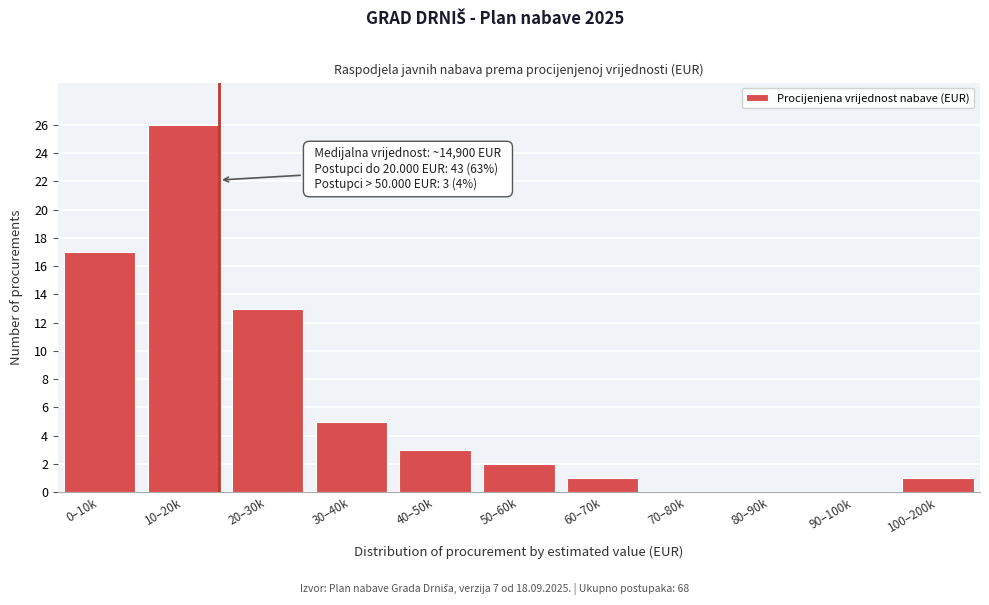

Reading left to right, what are all the values shown in this chart?

0–10k=17	10–20k=26	20–30k=13	30–40k=5	40–50k=3	50–60k=2	60–70k=1	70–80k=0	80–90k=0	90–100k=0	100–200k=1